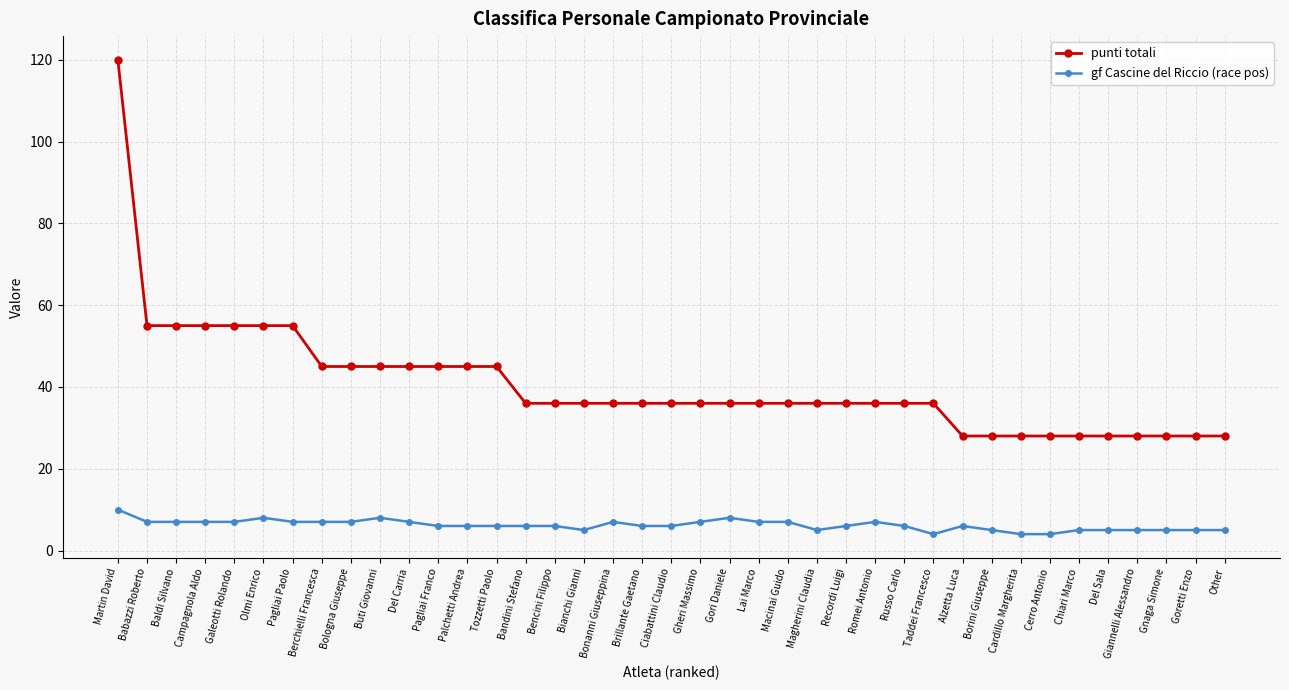

Rank the series by their average value, from highest to lowest.

punti totali, gf Cascine del Riccio (race pos)